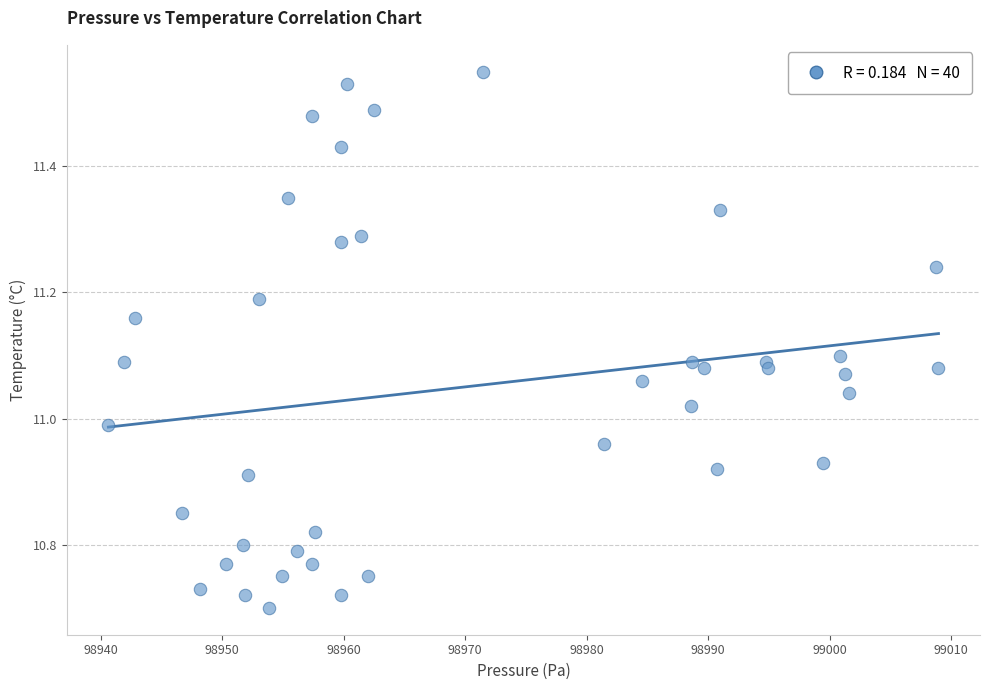

What is the range of X values (max minus min)?

68.3